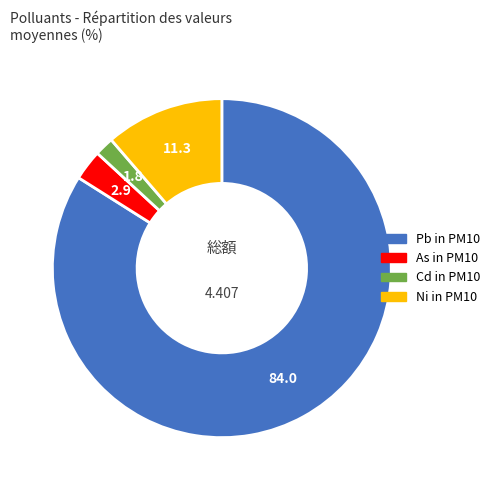

Is it true that Ni in PM10 is 85% of the pie?

False